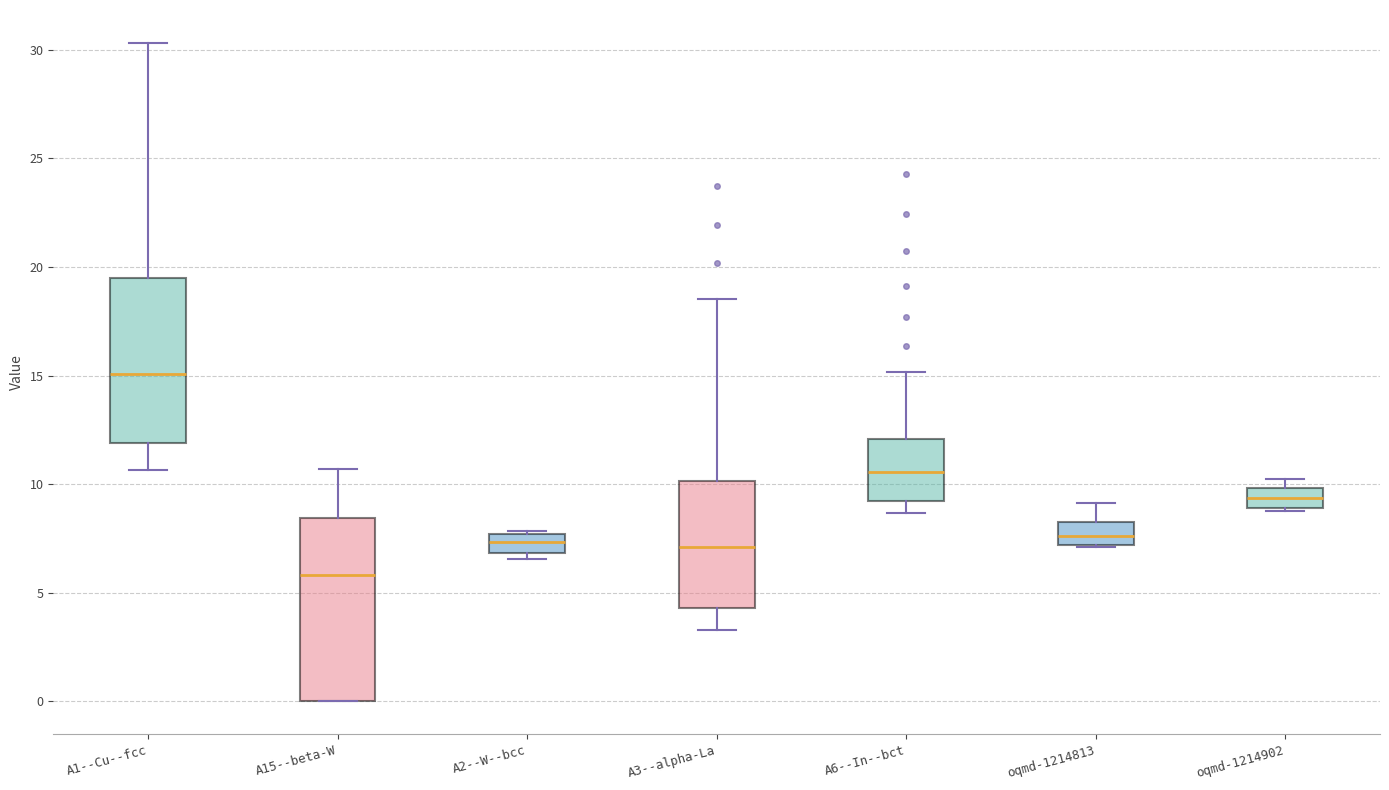

Which box is the tallest, from its lower edge to its upper edge?

A15--beta-W